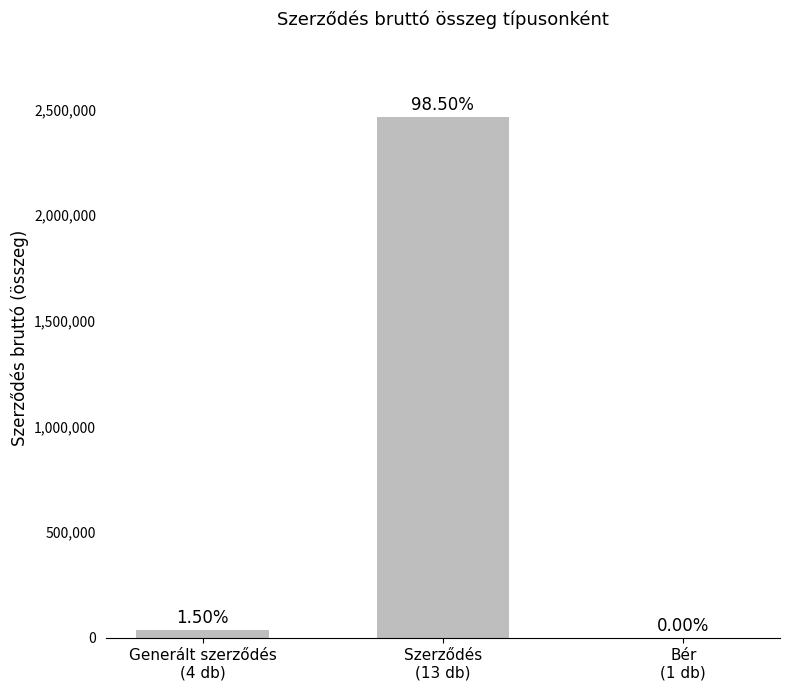

Rank the categories by value from highest to lowest.

Szerződés
(13 db), Generált szerződés
(4 db), Bér
(1 db)